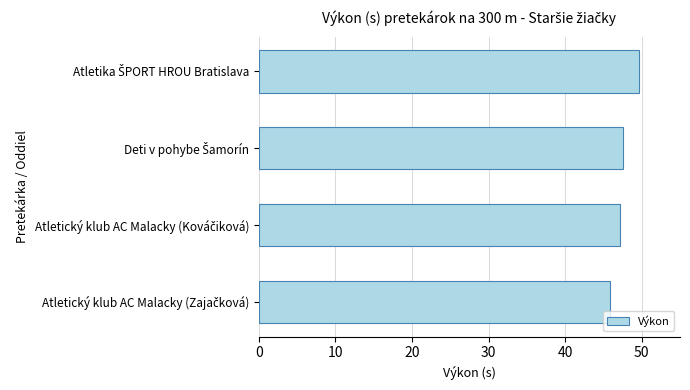

What is the sum of all values?

190.1